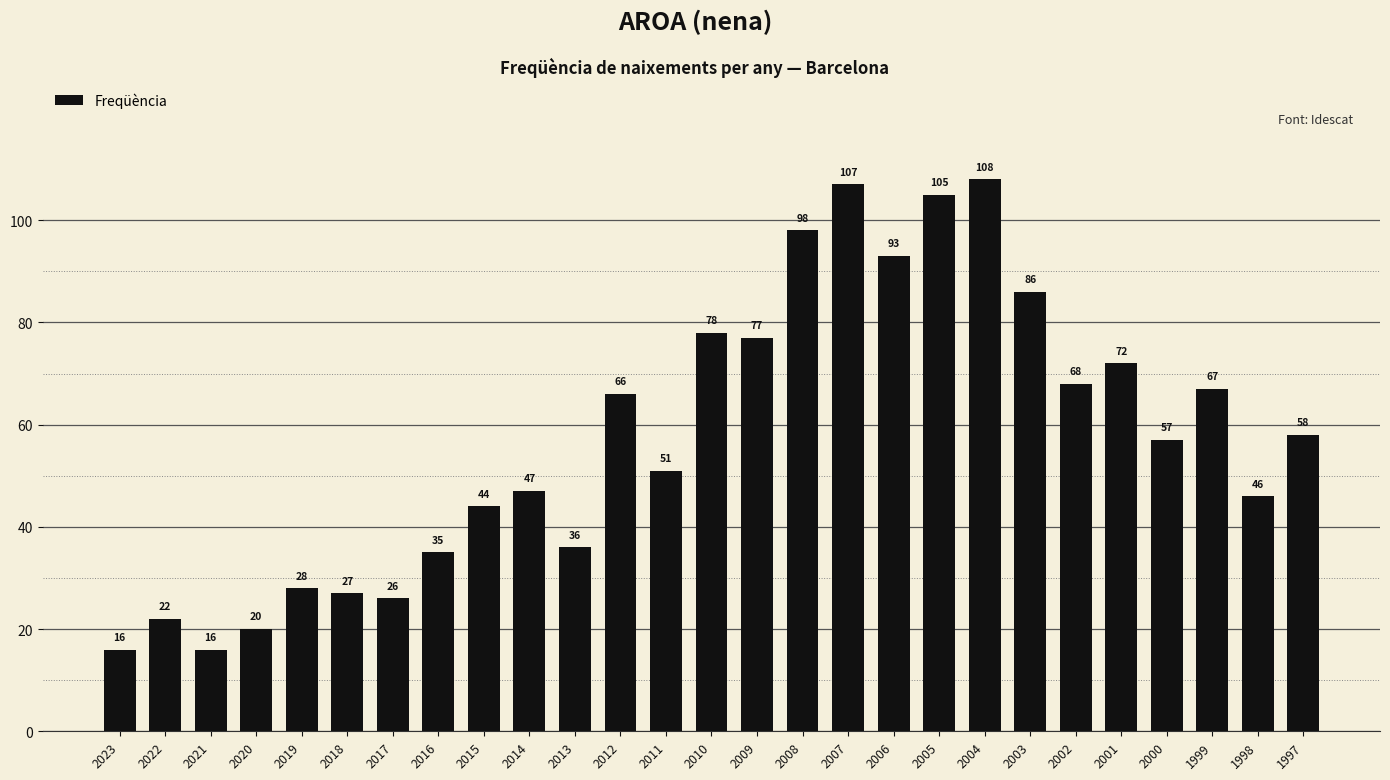

What is the difference between the values at 2006 and 2002?

25